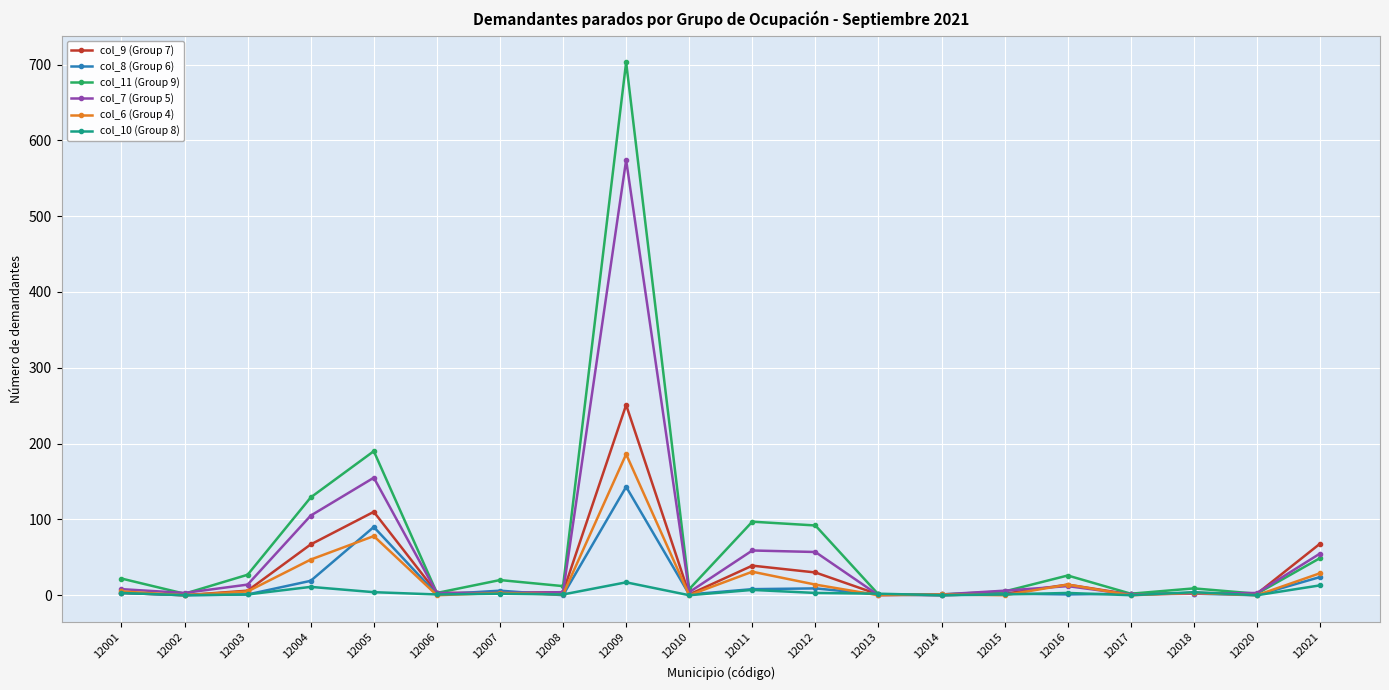

At which category is the sum across all series the highest?

12009